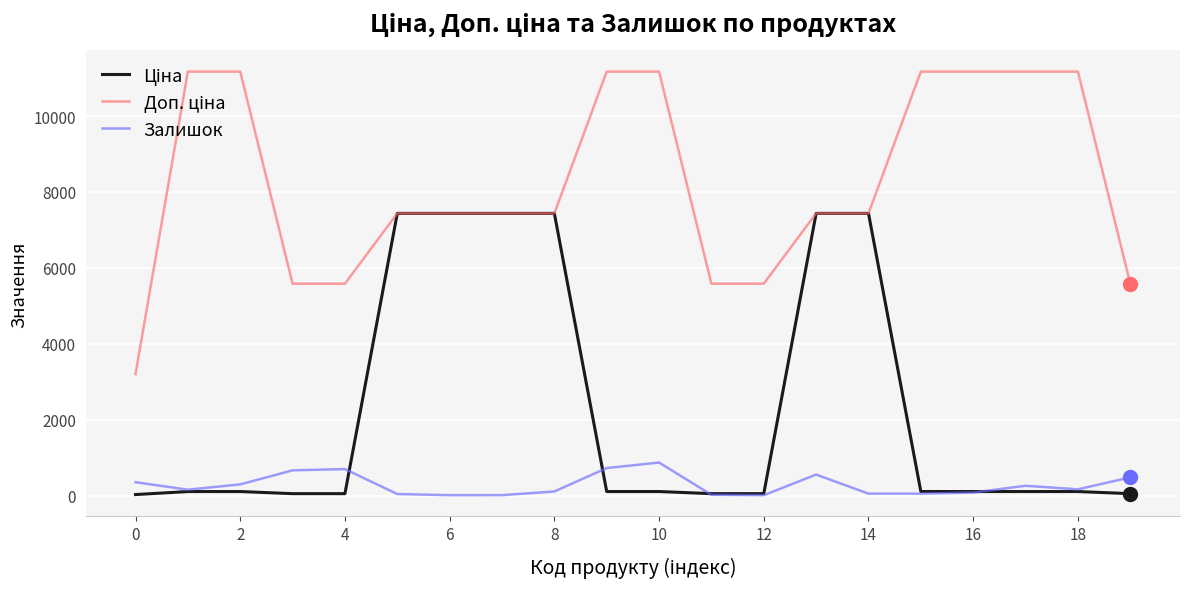

What is the maximum value shown in the chart?

11169.0